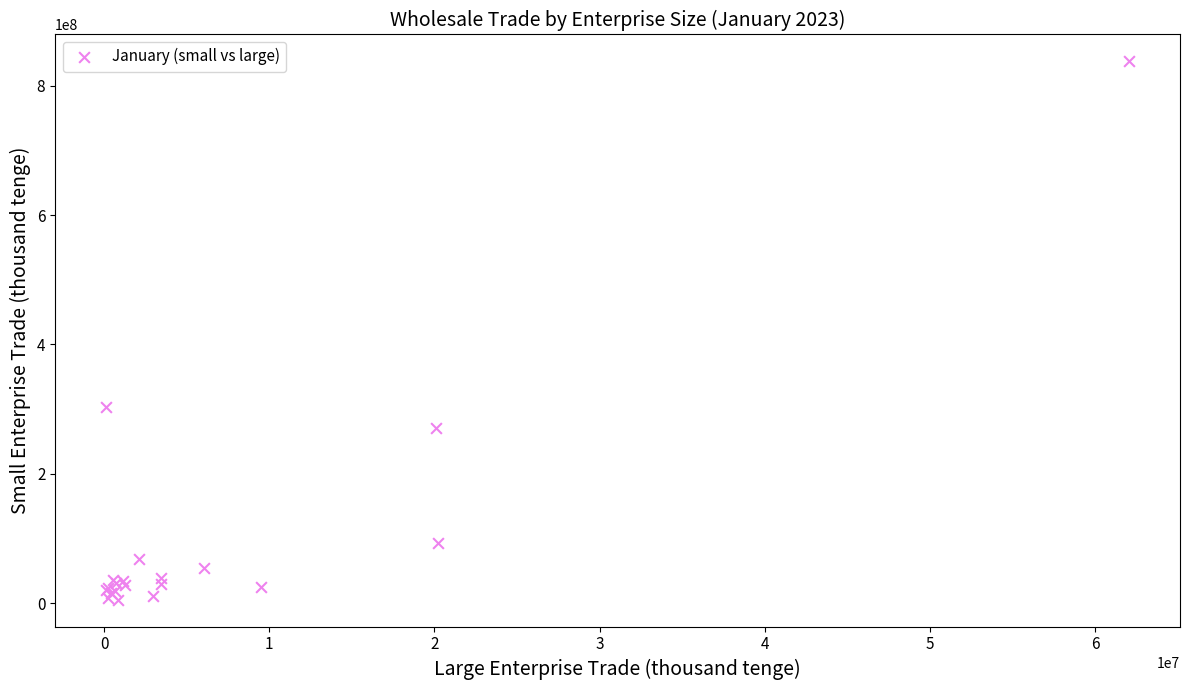

What Y value in the scatter plot is closest to 421617265?

303211794